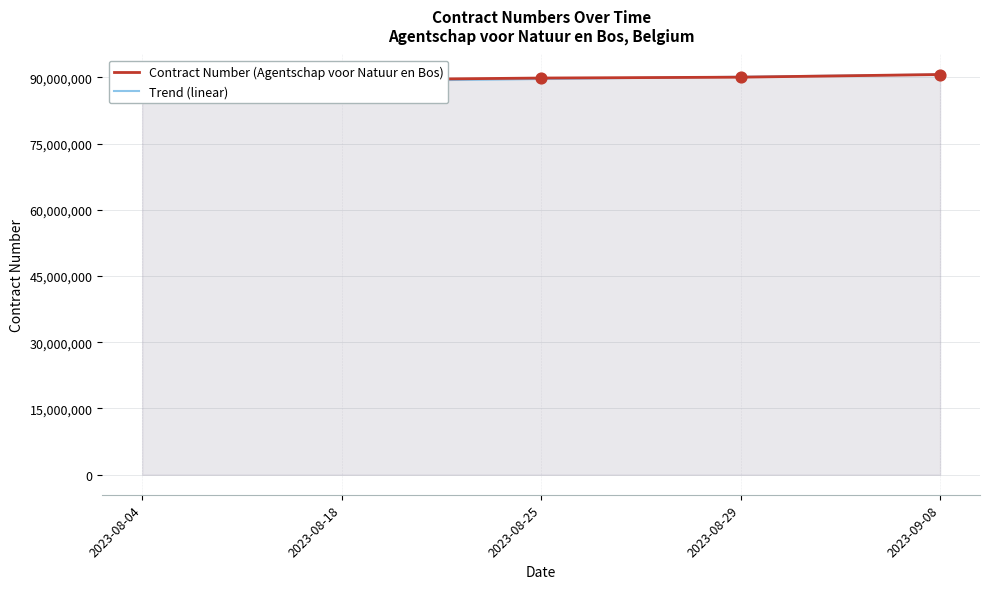

At which category is the sum across all series the highest?

2023-09-08